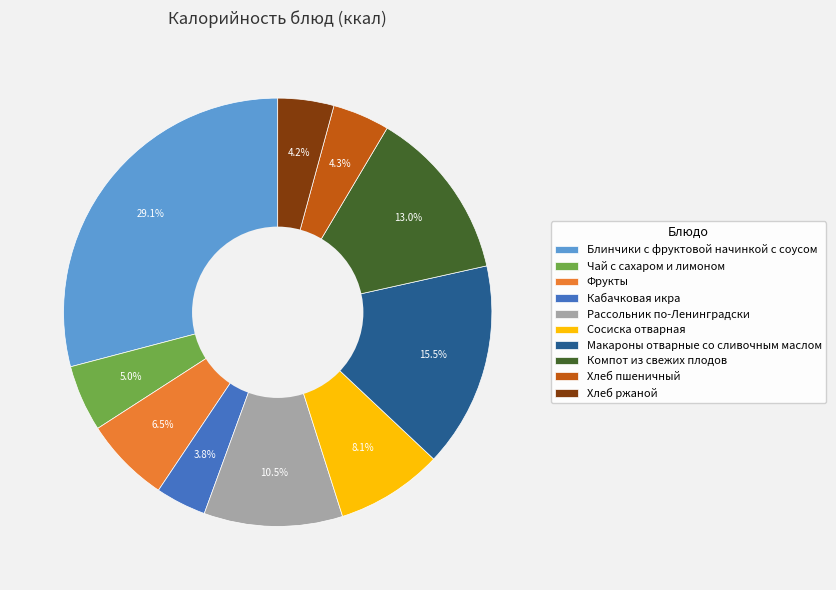

Approximately how many times larger is the value at Чай с сахаром и лимоном compared to Фрукты?

0.8